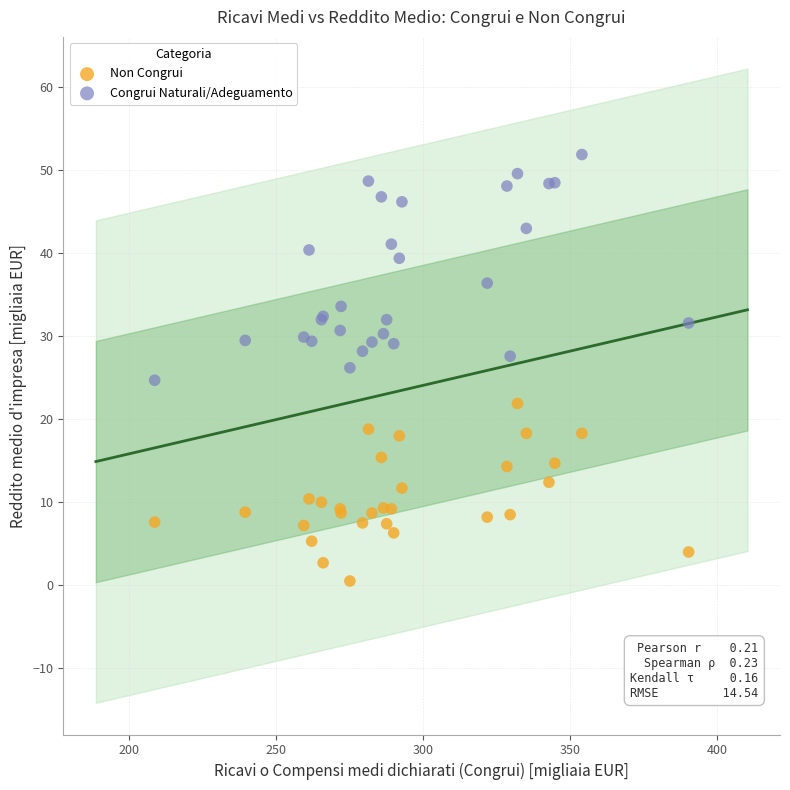

Which series has the widest spread of Y values?

Congrui Naturali/Adeguamento